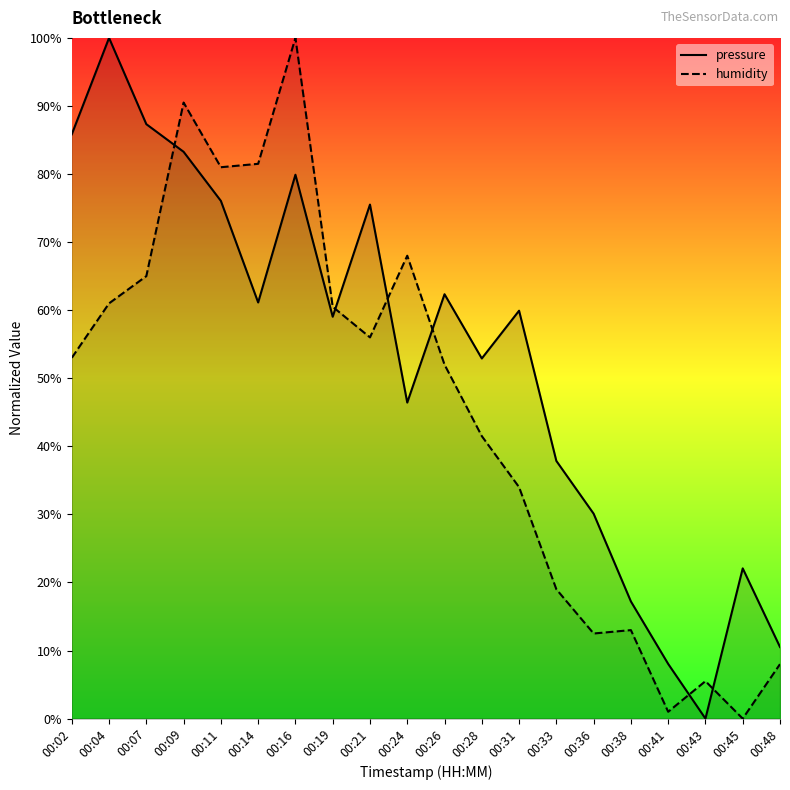

Which category has the highest value across all series?

00:04